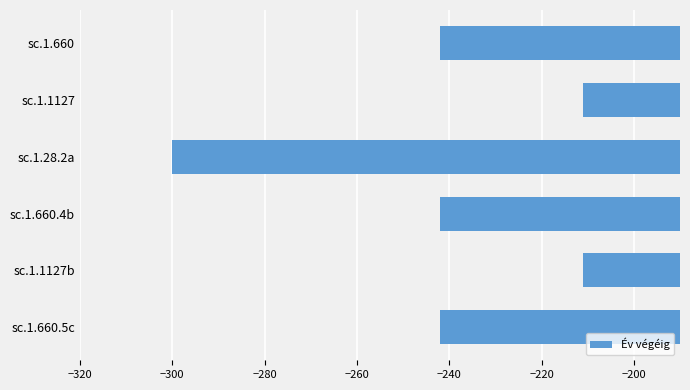

What is the change in value from sc.1.660 to sc.1.1127b?

+31